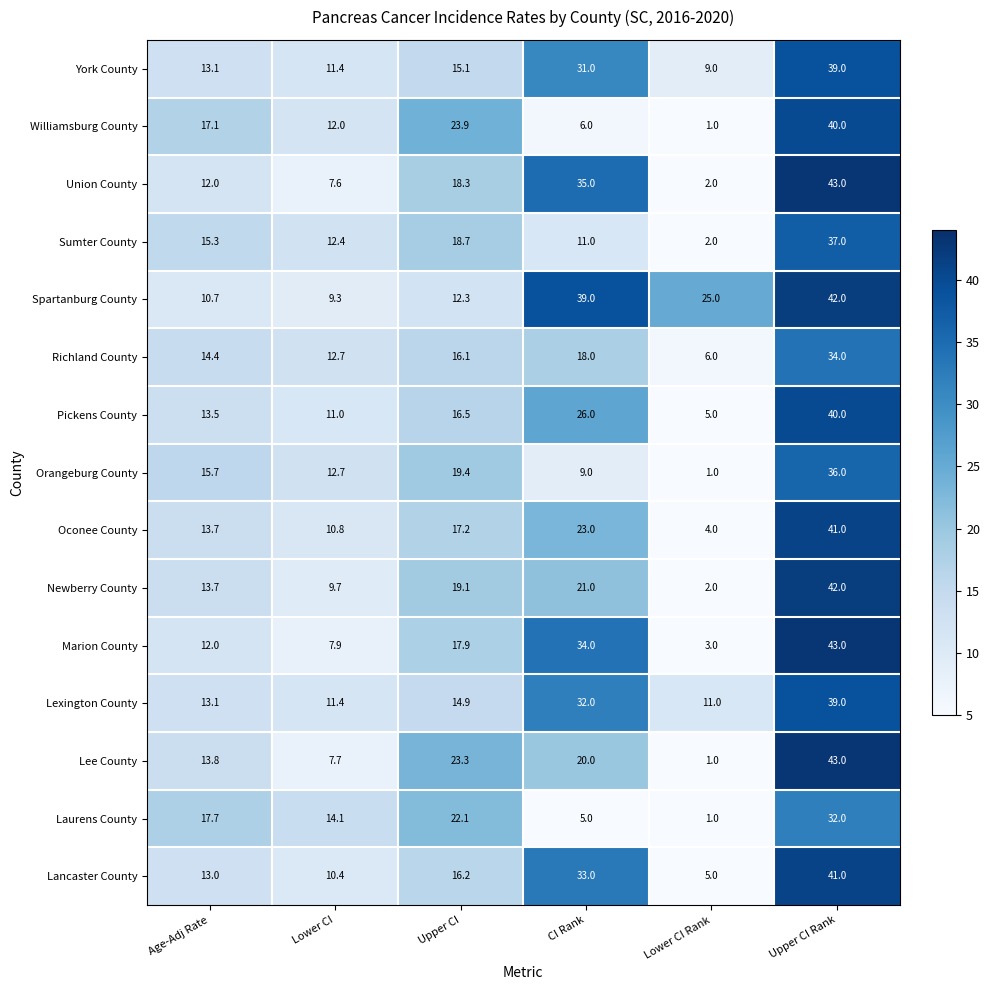

At which category does the chart reach its peak across all series?

Upper CI Rank